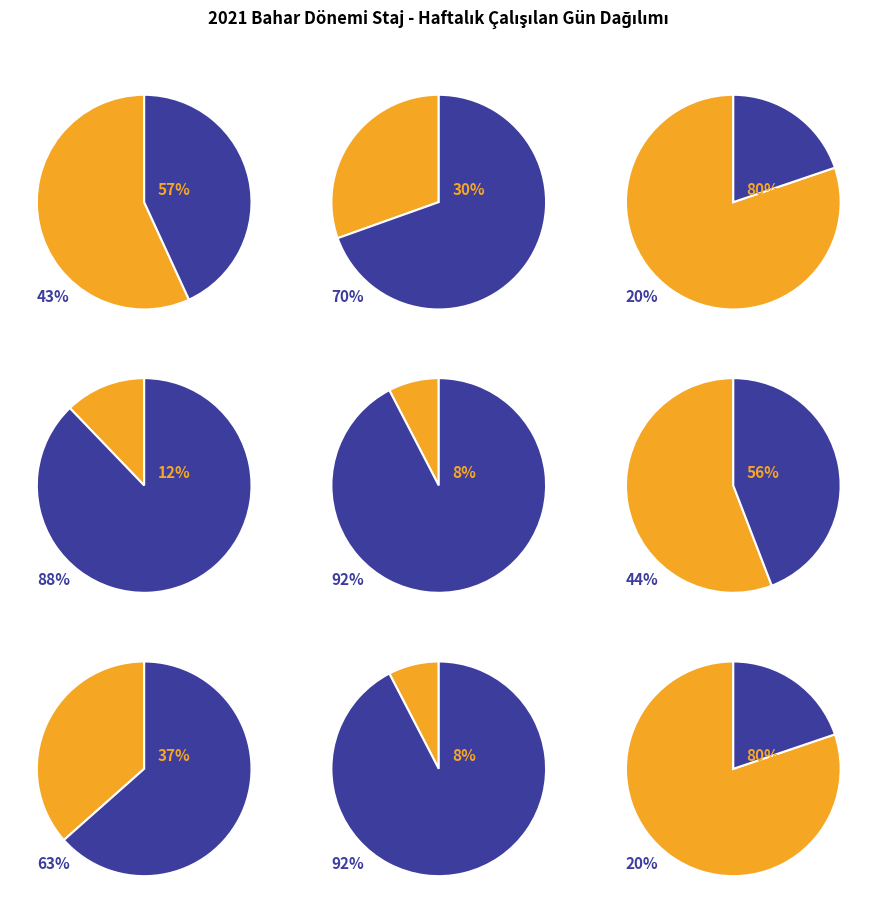

To the nearest percent, what percentage of the pie is BAŞARILI?

80%